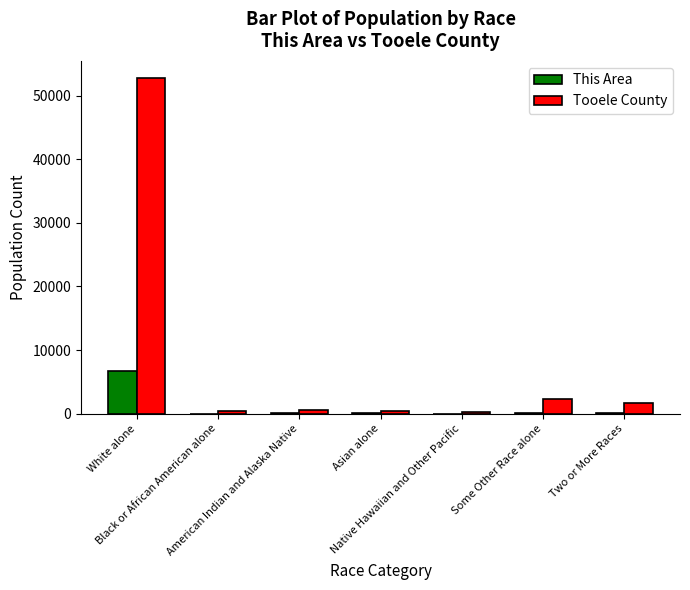

How many data points does each series have?

7